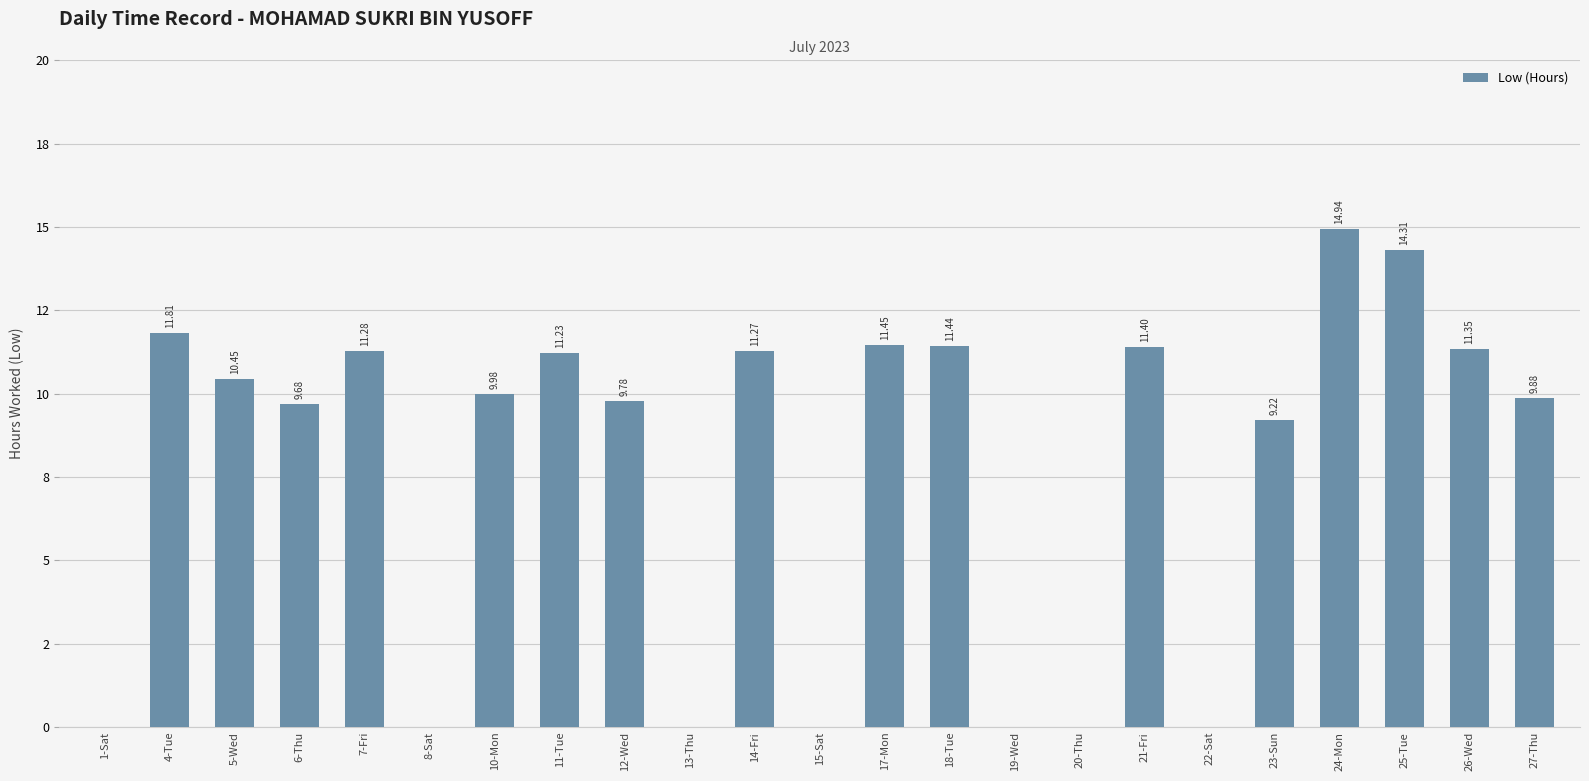

True or false: the data shows 11.4 at 17-Mon.

True